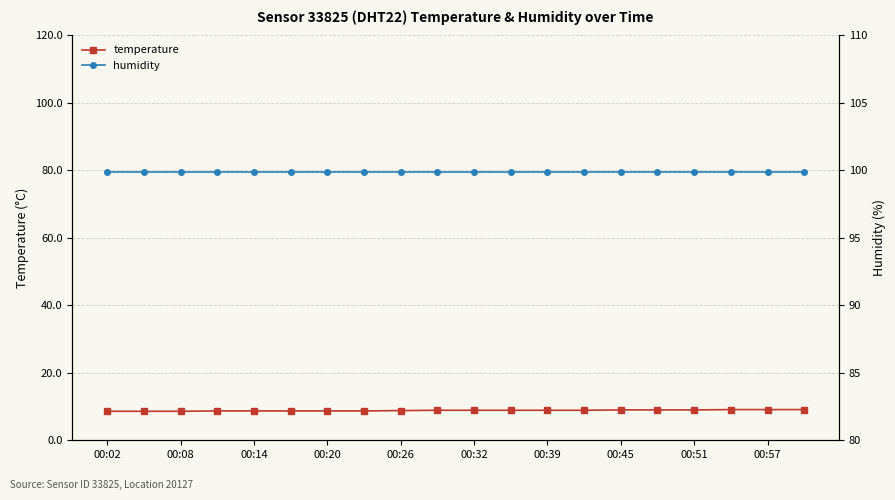

What is the value of the temperature point at the 17th from the left?

9.0